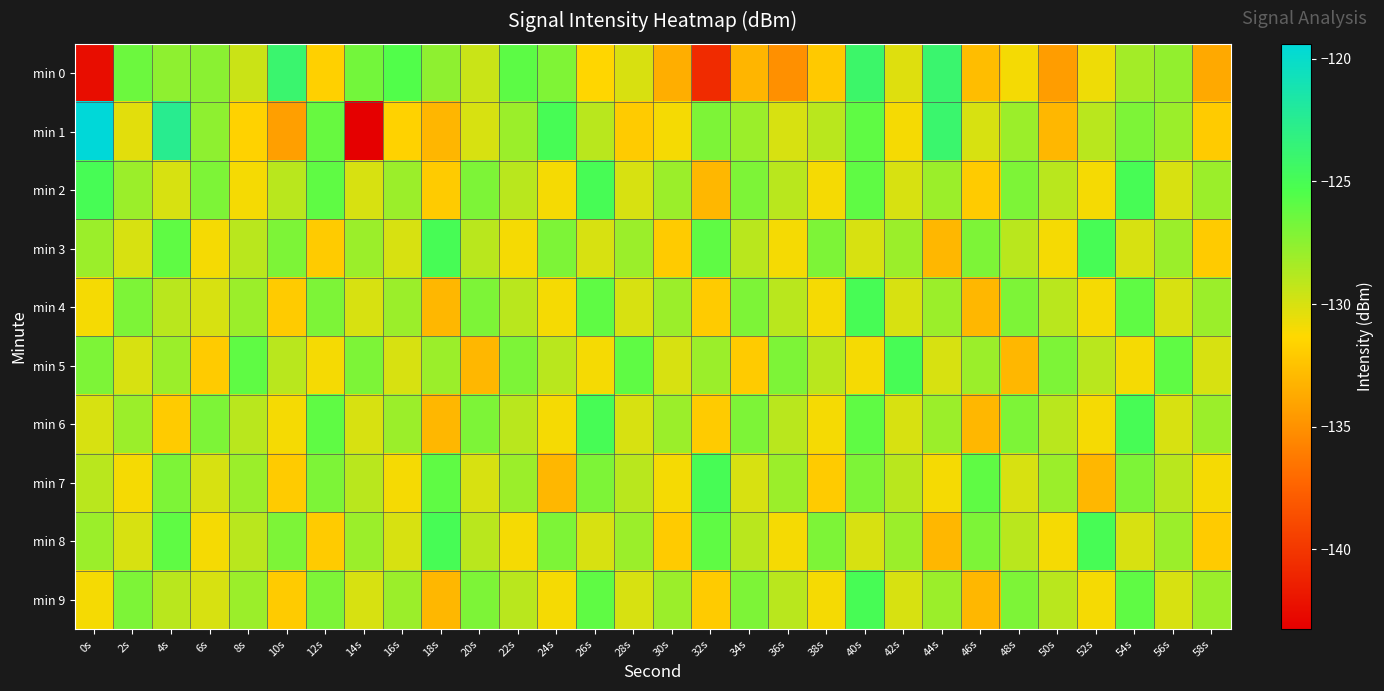

Reading left to right, list all the values displayed in this chart.

min 0: 0s=-142.4	2s=-126.5	4s=-127.6	6s=-127.4	8s=-129.6	10s=-124.0	12s=-131.8	14s=-126.7	16s=-125.5	18s=-127.6	20s=-129.5	22s=-125.9	24s=-127.1	26s=-131.4	28s=-130.0	30s=-133.5	32s=-140.7	34s=-133.2	36s=-135.1	38s=-132.1	40s=-124.1	42s=-130.2	44s=-123.9	46s=-132.7	48s=-131.0	50s=-134.4	52s=-130.8	54s=-128.3	56s=-127.7	58s=-133.8
min 1: 0s=-119.4	2s=-130.4	4s=-122.6	6s=-127.6	8s=-131.6	10s=-134.3	12s=-126.3	14s=-143.2	16s=-131.6	18s=-133.1	20s=-130.0	22s=-128.0	24s=-125.0	26s=-129.0	28s=-132.0	30s=-131.0	32s=-127.0	34s=-128.0	36s=-130.0	38s=-129.0	40s=-126.0	42s=-131.0	44s=-124.0	46s=-130.0	48s=-128.0	50s=-133.0	52s=-129.0	54s=-127.0	56s=-128.0	58s=-132.0
min 2: 0s=-125.0	2s=-128.0	4s=-130.0	6s=-127.0	8s=-131.0	10s=-129.0	12s=-126.0	14s=-130.0	16s=-128.0	18s=-132.0	20s=-127.0	22s=-129.0	24s=-131.0	26s=-125.0	28s=-130.0	30s=-128.0	32s=-133.0	34s=-127.0	36s=-129.0	38s=-131.0	40s=-126.0	42s=-130.0	44s=-128.0	46s=-132.0	48s=-127.0	50s=-129.0	52s=-131.0	54s=-125.0	56s=-130.0	58s=-128.0
min 3: 0s=-128.0	2s=-130.0	4s=-126.0	6s=-131.0	8s=-129.0	10s=-127.0	12s=-132.0	14s=-128.0	16s=-130.0	18s=-125.0	20s=-129.0	22s=-131.0	24s=-127.0	26s=-130.0	28s=-128.0	30s=-132.0	32s=-126.0	34s=-129.0	36s=-131.0	38s=-127.0	40s=-130.0	42s=-128.0	44s=-133.0	46s=-127.0	48s=-129.0	50s=-131.0	52s=-125.0	54s=-130.0	56s=-128.0	58s=-132.0
min 4: 0s=-131.0	2s=-127.0	4s=-129.0	6s=-130.0	8s=-128.0	10s=-132.0	12s=-127.0	14s=-130.0	16s=-128.0	18s=-133.0	20s=-127.0	22s=-129.0	24s=-131.0	26s=-126.0	28s=-130.0	30s=-128.0	32s=-132.0	34s=-127.0	36s=-129.0	38s=-131.0	40s=-125.0	42s=-130.0	44s=-128.0	46s=-133.0	48s=-127.0	50s=-129.0	52s=-131.0	54s=-126.0	56s=-130.0	58s=-128.0
min 5: 0s=-127.0	2s=-130.0	4s=-128.0	6s=-132.0	8s=-126.0	10s=-129.0	12s=-131.0	14s=-127.0	16s=-130.0	18s=-128.0	20s=-133.0	22s=-127.0	24s=-129.0	26s=-131.0	28s=-126.0	30s=-130.0	32s=-128.0	34s=-132.0	36s=-127.0	38s=-129.0	40s=-131.0	42s=-125.0	44s=-130.0	46s=-128.0	48s=-133.0	50s=-127.0	52s=-129.0	54s=-131.0	56s=-126.0	58s=-130.0
min 6: 0s=-130.0	2s=-128.0	4s=-132.0	6s=-127.0	8s=-129.0	10s=-131.0	12s=-126.0	14s=-130.0	16s=-128.0	18s=-133.0	20s=-127.0	22s=-129.0	24s=-131.0	26s=-125.0	28s=-130.0	30s=-128.0	32s=-132.0	34s=-127.0	36s=-129.0	38s=-131.0	40s=-126.0	42s=-130.0	44s=-128.0	46s=-133.0	48s=-127.0	50s=-129.0	52s=-131.0	54s=-125.0	56s=-130.0	58s=-128.0
min 7: 0s=-129.0	2s=-131.0	4s=-127.0	6s=-130.0	8s=-128.0	10s=-132.0	12s=-127.0	14s=-129.0	16s=-131.0	18s=-126.0	20s=-130.0	22s=-128.0	24s=-133.0	26s=-127.0	28s=-129.0	30s=-131.0	32s=-125.0	34s=-130.0	36s=-128.0	38s=-132.0	40s=-127.0	42s=-129.0	44s=-131.0	46s=-126.0	48s=-130.0	50s=-128.0	52s=-133.0	54s=-127.0	56s=-129.0	58s=-131.0
min 8: 0s=-128.0	2s=-130.0	4s=-126.0	6s=-131.0	8s=-129.0	10s=-127.0	12s=-132.0	14s=-128.0	16s=-130.0	18s=-125.0	20s=-129.0	22s=-131.0	24s=-127.0	26s=-130.0	28s=-128.0	30s=-132.0	32s=-126.0	34s=-129.0	36s=-131.0	38s=-127.0	40s=-130.0	42s=-128.0	44s=-133.0	46s=-127.0	48s=-129.0	50s=-131.0	52s=-125.0	54s=-130.0	56s=-128.0	58s=-132.0
min 9: 0s=-131.0	2s=-127.0	4s=-129.0	6s=-130.0	8s=-128.0	10s=-132.0	12s=-127.0	14s=-130.0	16s=-128.0	18s=-133.0	20s=-127.0	22s=-129.0	24s=-131.0	26s=-126.0	28s=-130.0	30s=-128.0	32s=-132.0	34s=-127.0	36s=-129.0	38s=-131.0	40s=-125.0	42s=-130.0	44s=-128.0	46s=-133.0	48s=-127.0	50s=-129.0	52s=-131.0	54s=-126.0	56s=-130.0	58s=-128.0